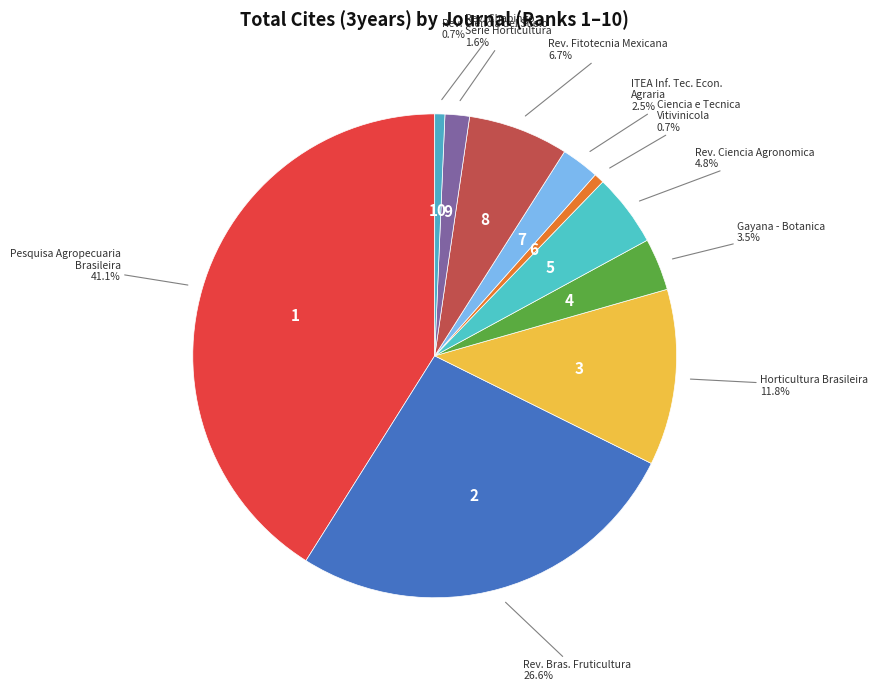

Which category has the biggest portion of the pie?

Pesquisa Agropecuaria Brasileira